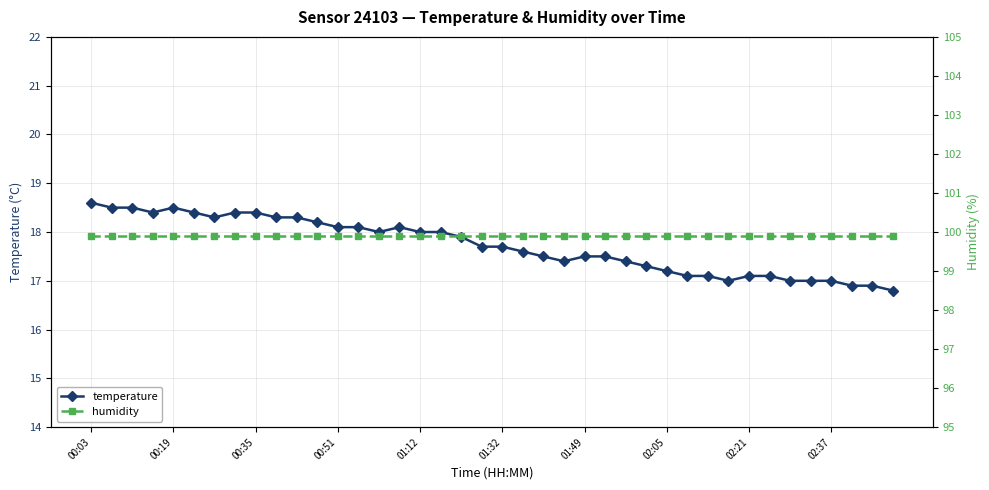

What is the difference between the maximum and second lowest values in the temperature series?

1.7